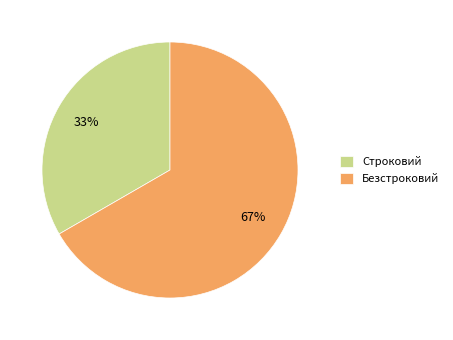

Rank the categories by value from highest to lowest.

Безстроковий, Строковий